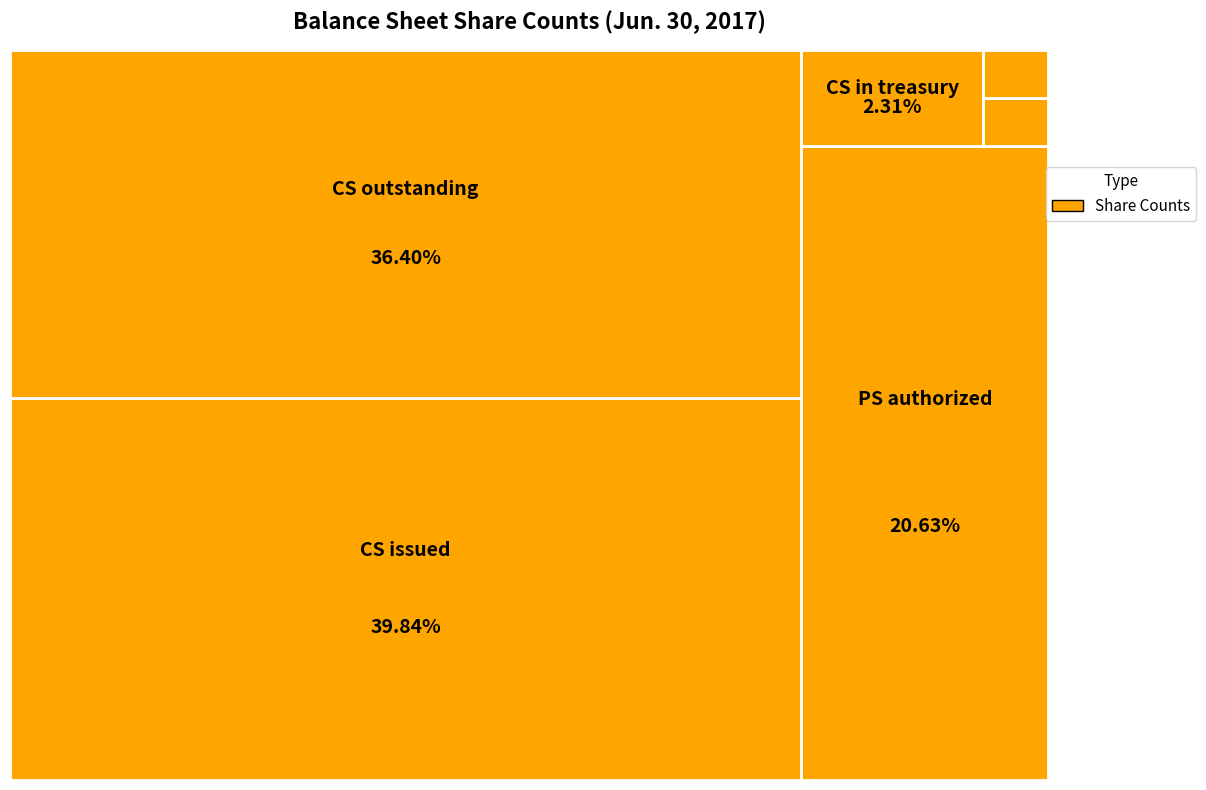

What is the largest slice in the pie chart?

Common stock shares issued